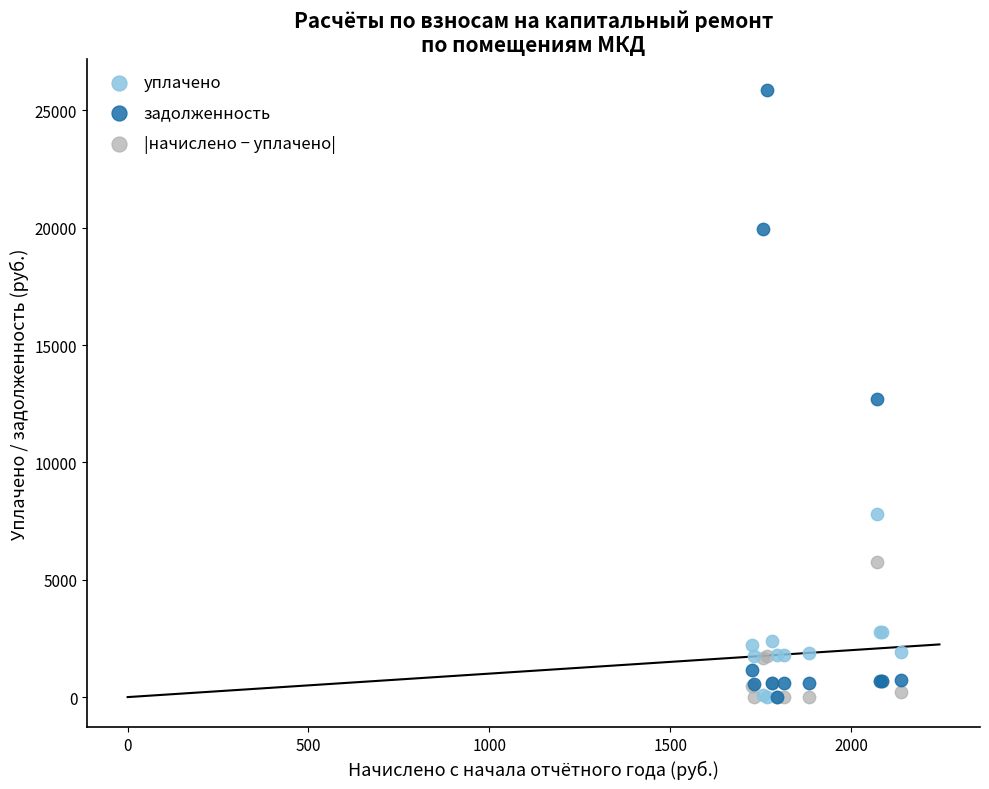

What are all the series names shown in the legend?

уплачено, задолженность, |начислено − уплачено|